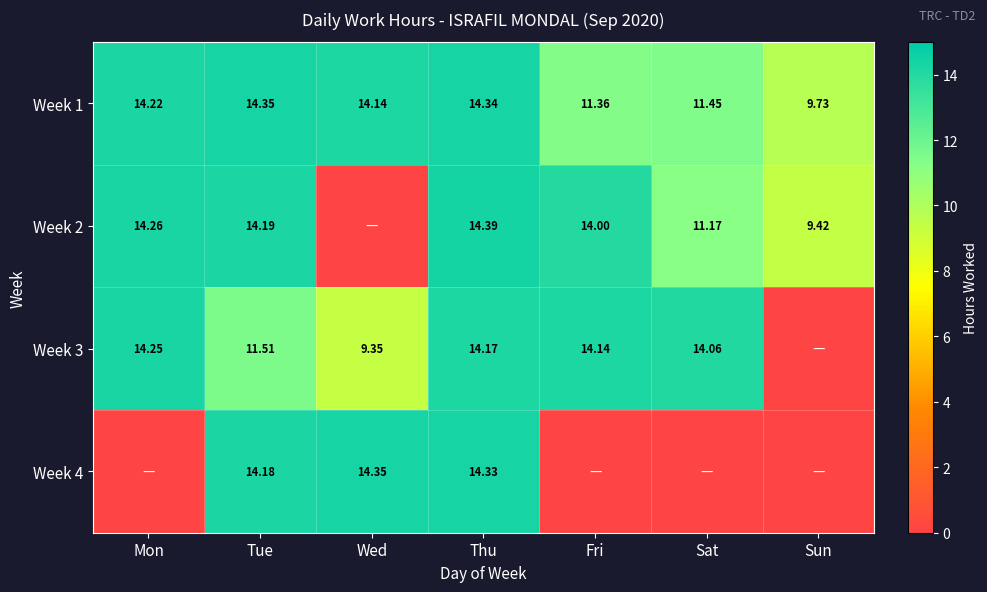

Is the value of Week 3 at Thu greater than the value of Week 2 at Sat?

Yes